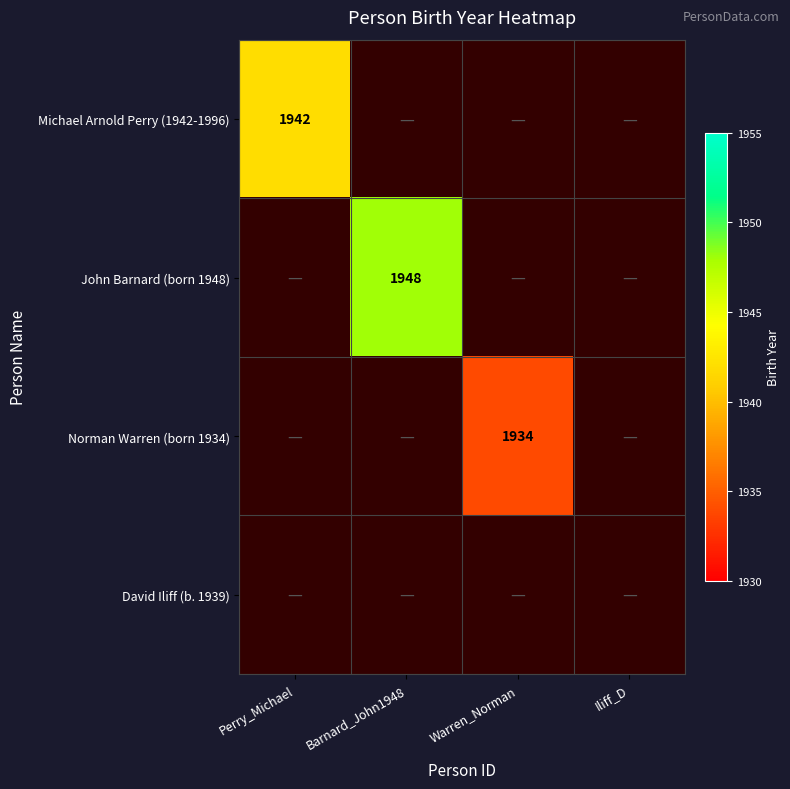

How many categories are shown in the chart?

4